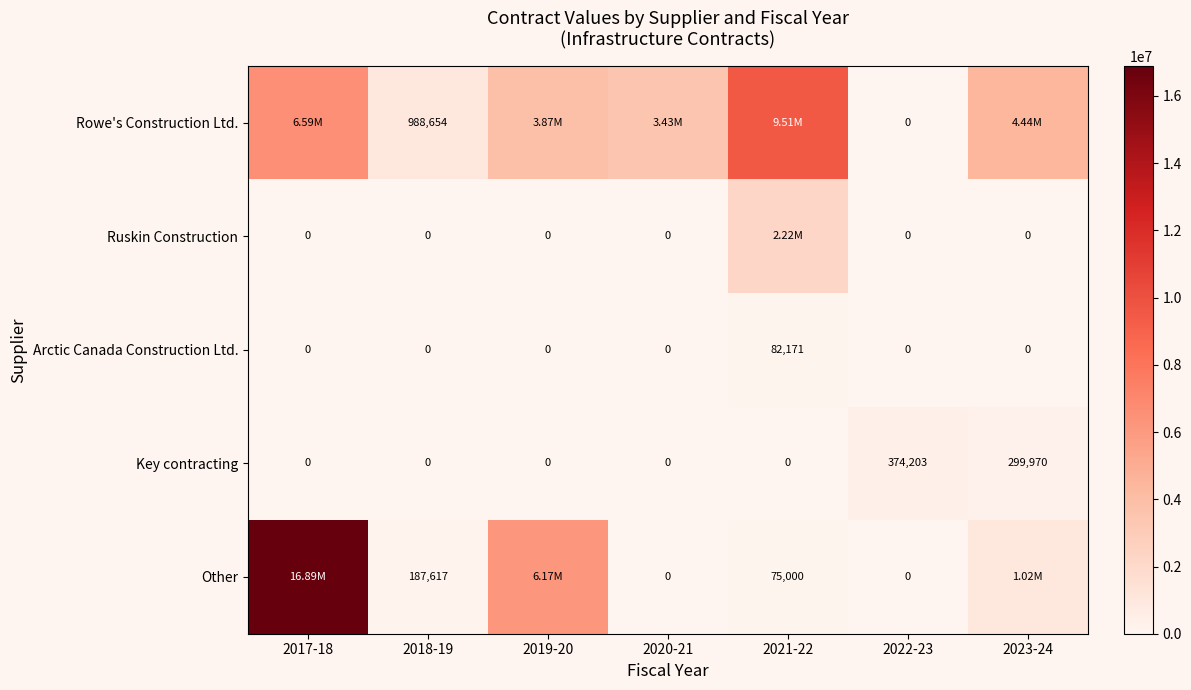

What is the average value of the Rowe's Construction Ltd. series?

4119229.2